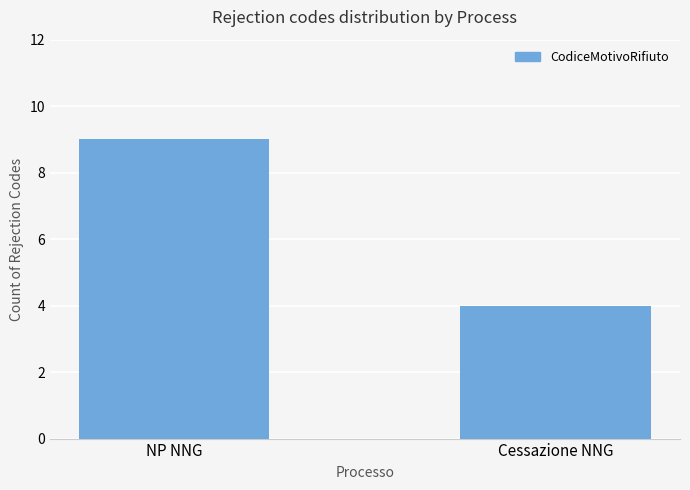

List the labels in order of value, smallest first.

Cessazione NNG, NP NNG